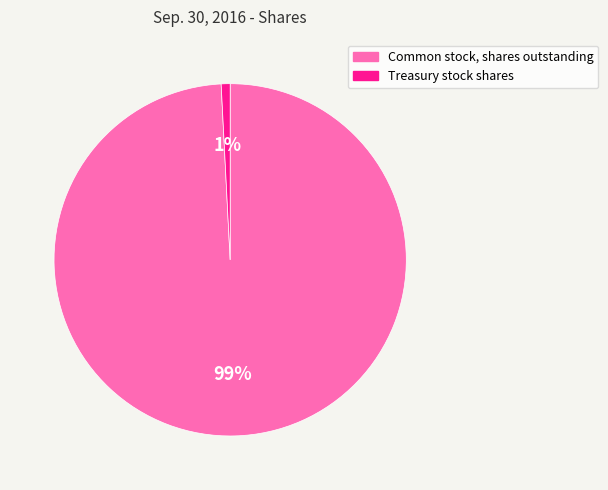

To the nearest percent, what is the average slice percentage?

50%